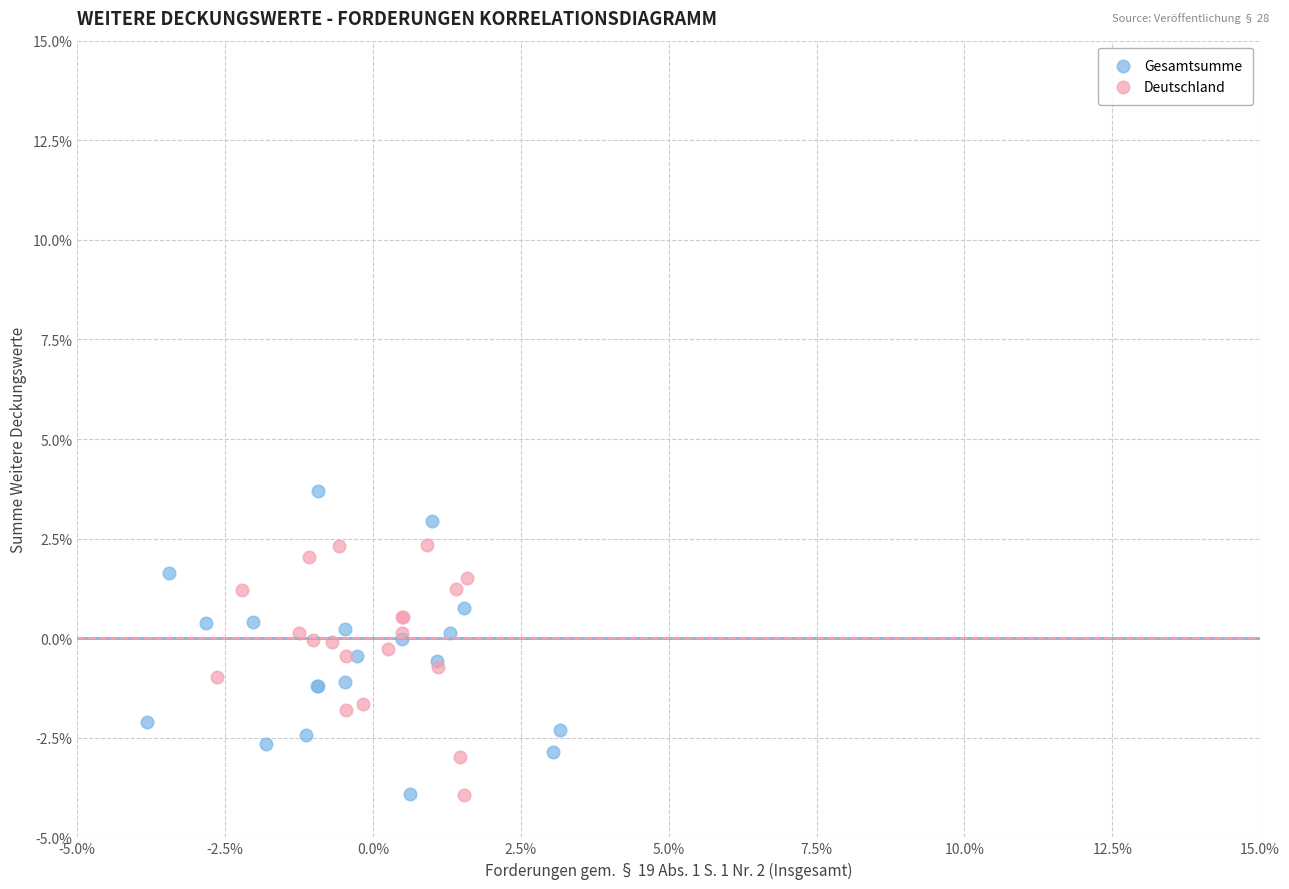

What are all the series names shown in the legend?

Gesamtsumme, Deutschland